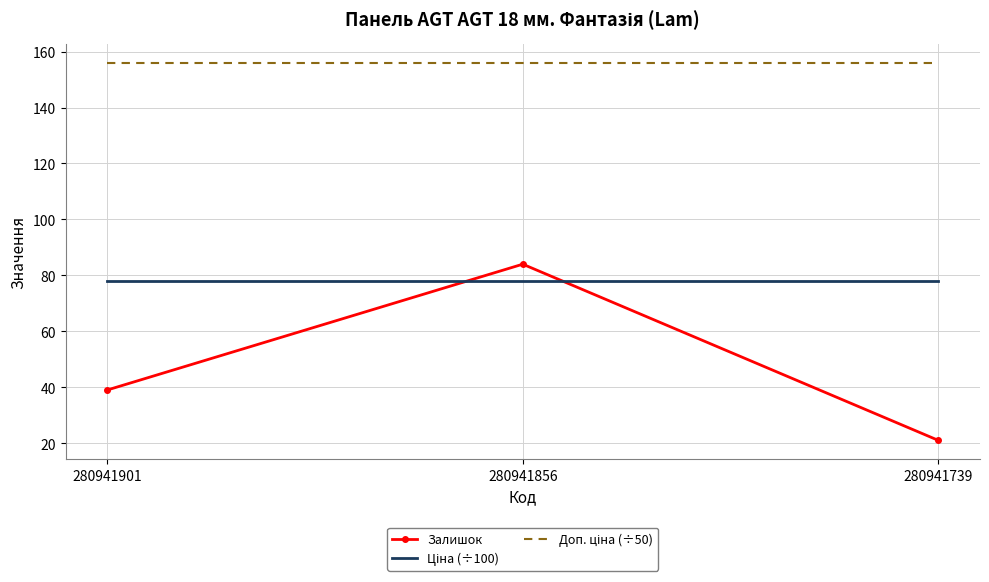

What is the greatest value displayed?

155.9